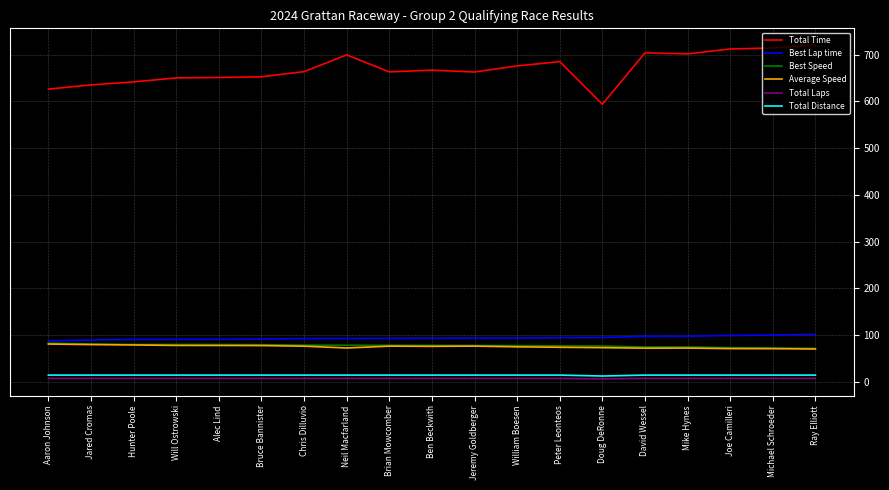

How many lines are shown in the chart?

6